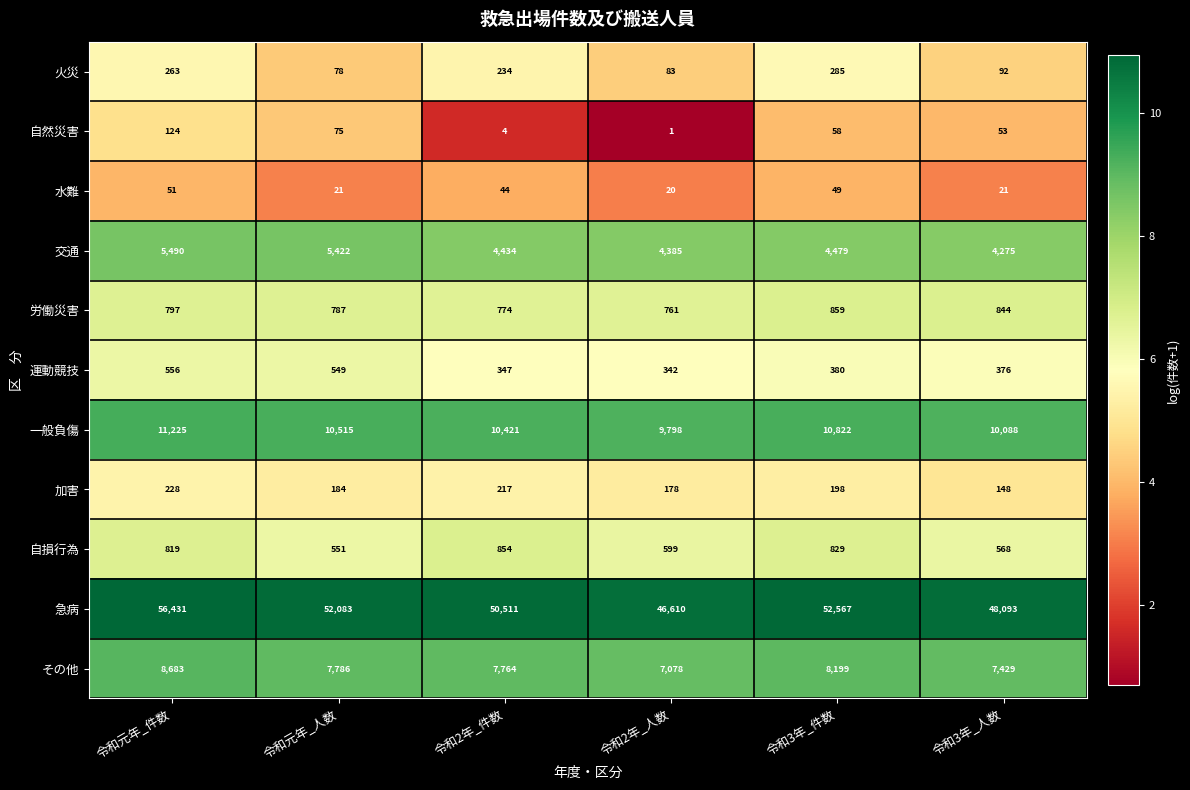

True or false: 一般負傷 has a value of 9798 at 令和2年_人数.

True